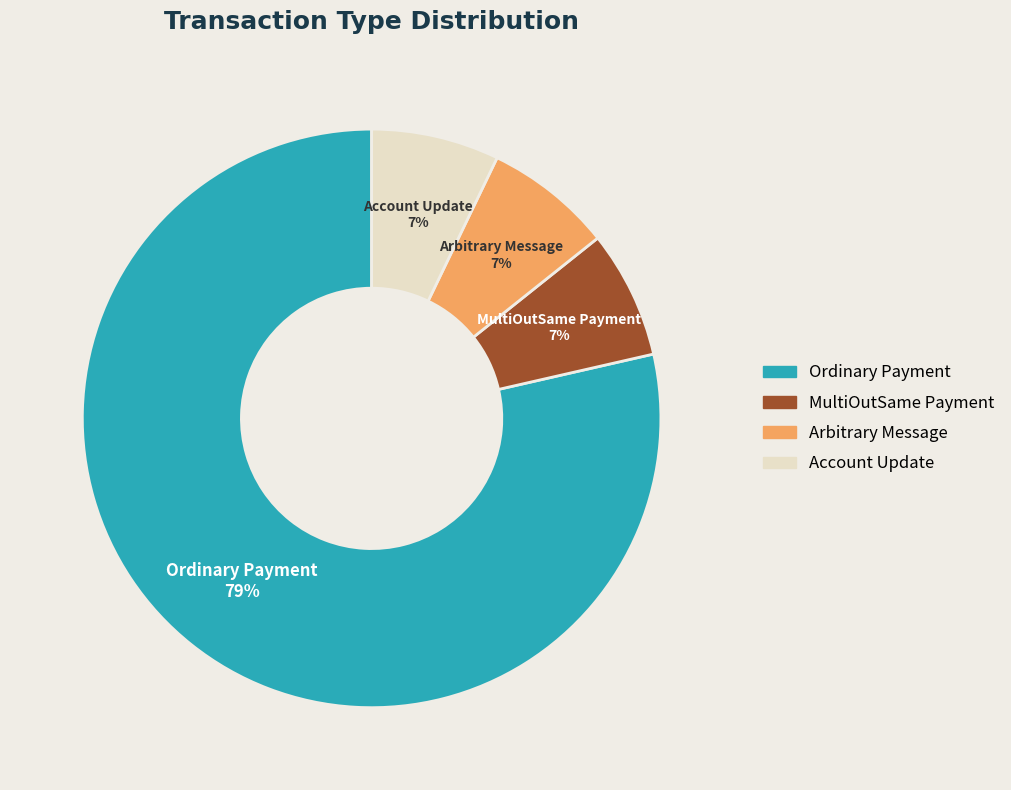

To the nearest percent, what is the average slice percentage?

25%